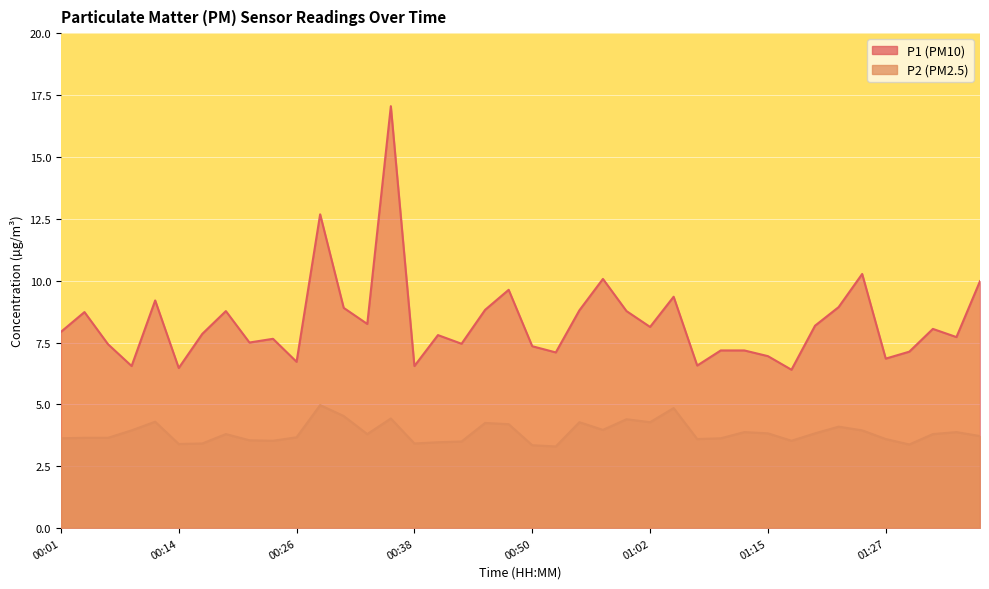

List the series in order of their peak value, lowest first.

P2, P1